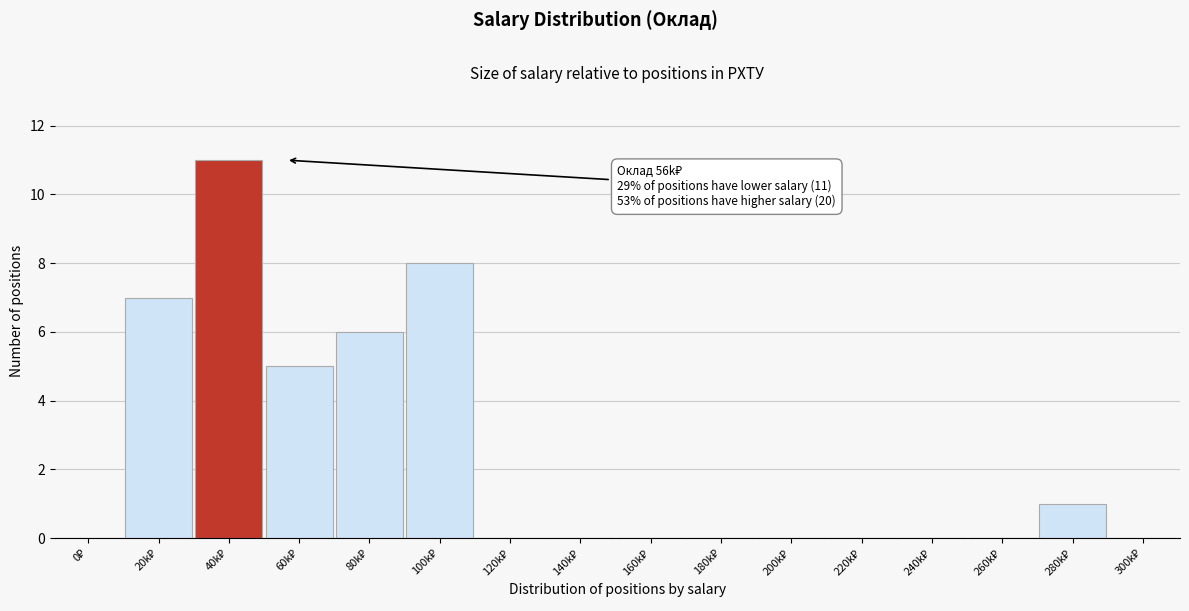

What is the greatest value displayed?

11